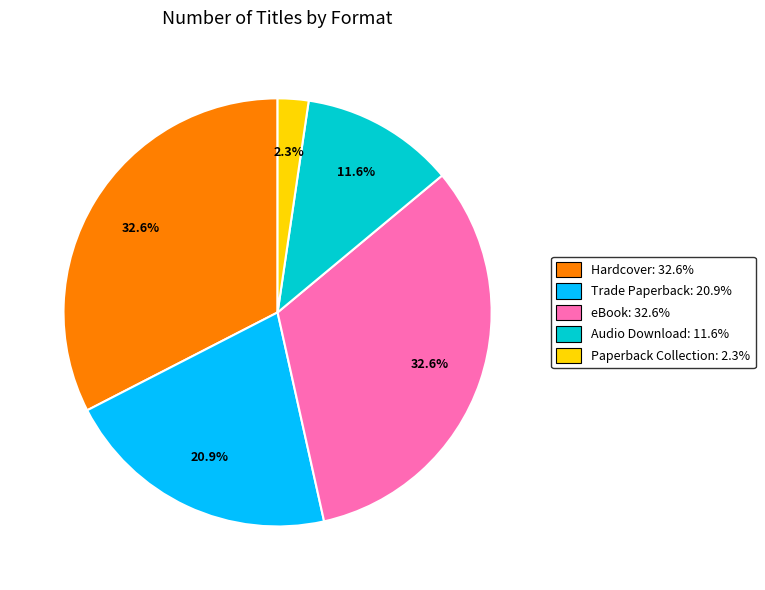

Which has a higher value, Hardcover or Trade Paperback?

Hardcover